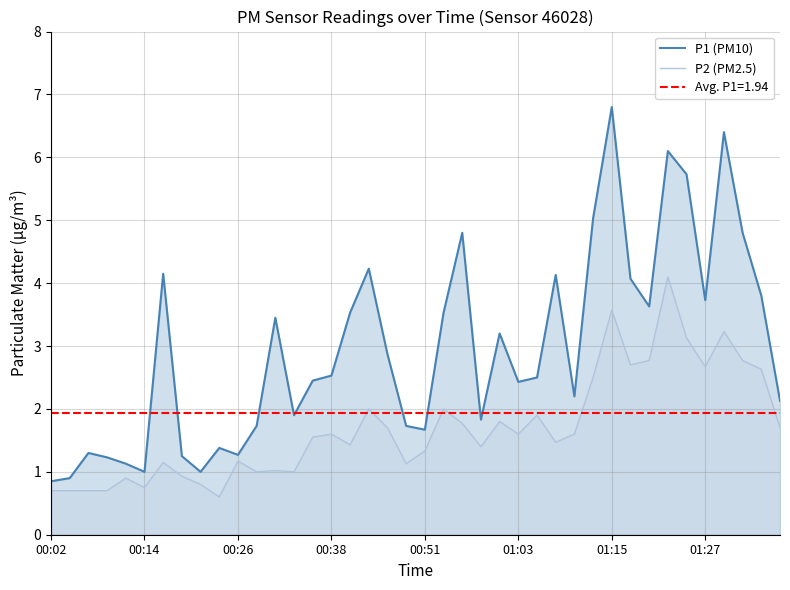

Where is P1 (PM10) nearest to the value 3?

18